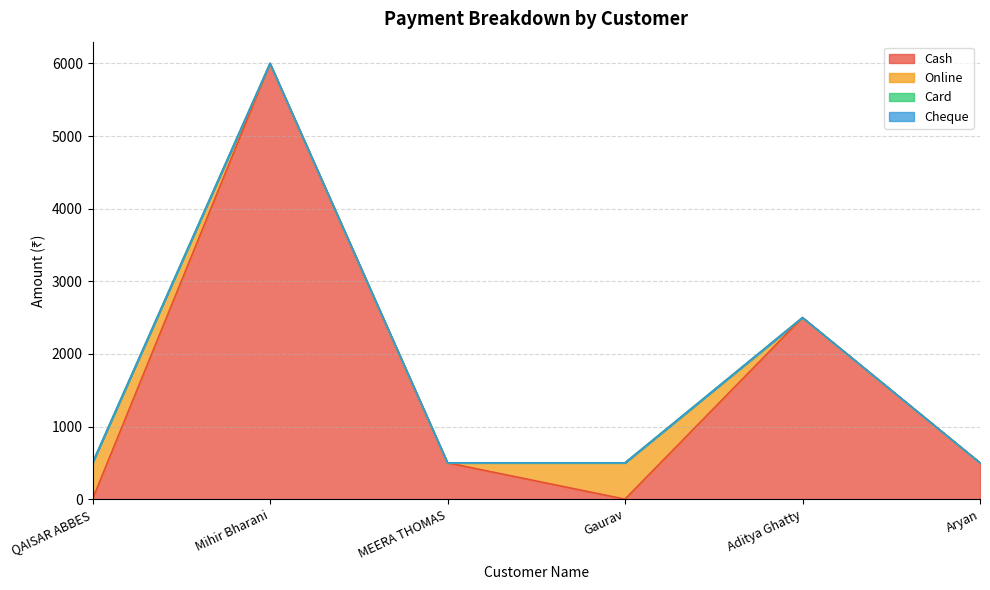

What is the difference between the Cash values at Gaurav and Aryan?

500